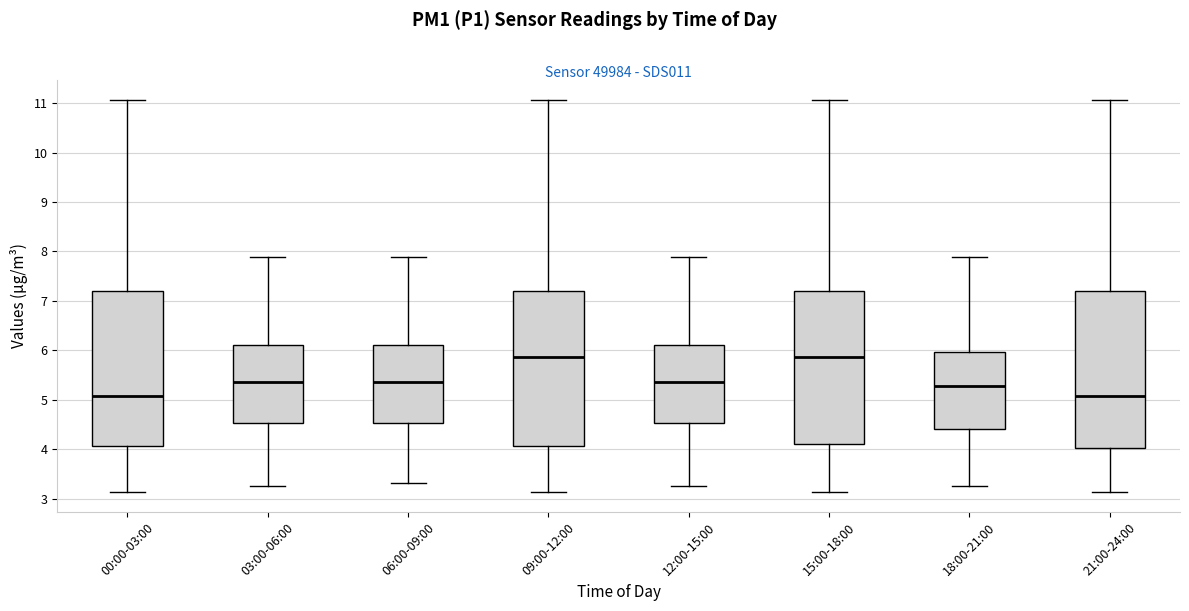

Reading left to right, transcribe this box plot: for each box, give where its median line is, the range the box spans, and where its two whiskers end, as read against the y-axis. The values are not printed on the chart, so give them approximately, as read against the axis.

00:00-03:00: median 5.1, box 4.1 to 7.2, whiskers 3.1 to 11.1
03:00-06:00: median 5.4, box 4.5 to 6.1, whiskers 3.3 to 7.9
06:00-09:00: median 5.4, box 4.5 to 6.1, whiskers 3.3 to 7.9
09:00-12:00: median 5.9, box 4.1 to 7.2, whiskers 3.1 to 11.1
12:00-15:00: median 5.4, box 4.5 to 6.1, whiskers 3.3 to 7.9
15:00-18:00: median 5.9, box 4.1 to 7.2, whiskers 3.1 to 11.1
18:00-21:00: median 5.3, box 4.4 to 6.0, whiskers 3.3 to 7.9
21:00-24:00: median 5.1, box 4.0 to 7.2, whiskers 3.1 to 11.1